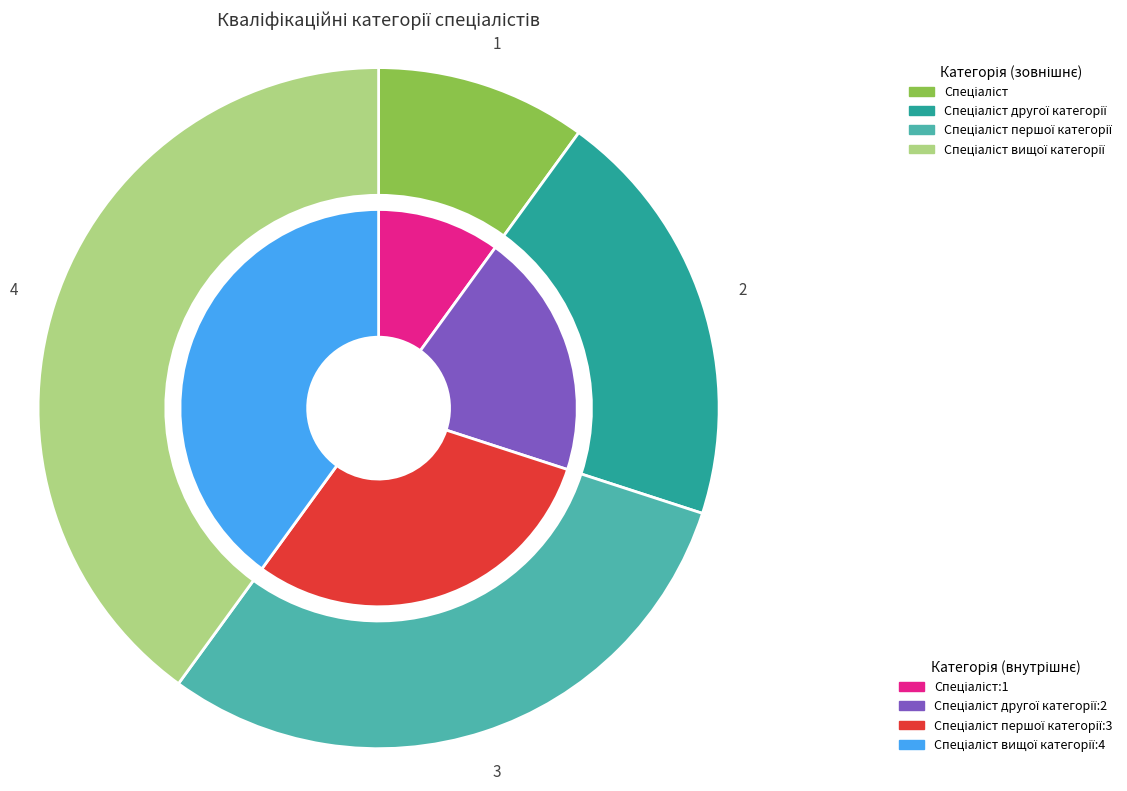

What is the change in value from Спеціаліст другої категорії to Спеціаліст першої категорії?

+1